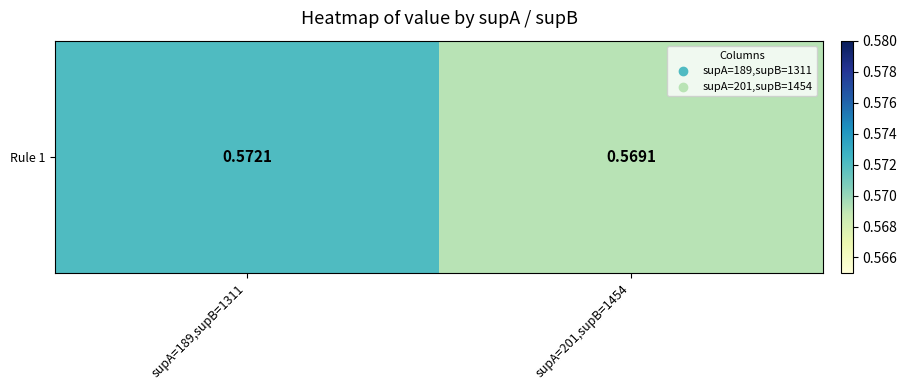

Is it true that the value at supA=189,supB=1311 is 0.6?

True